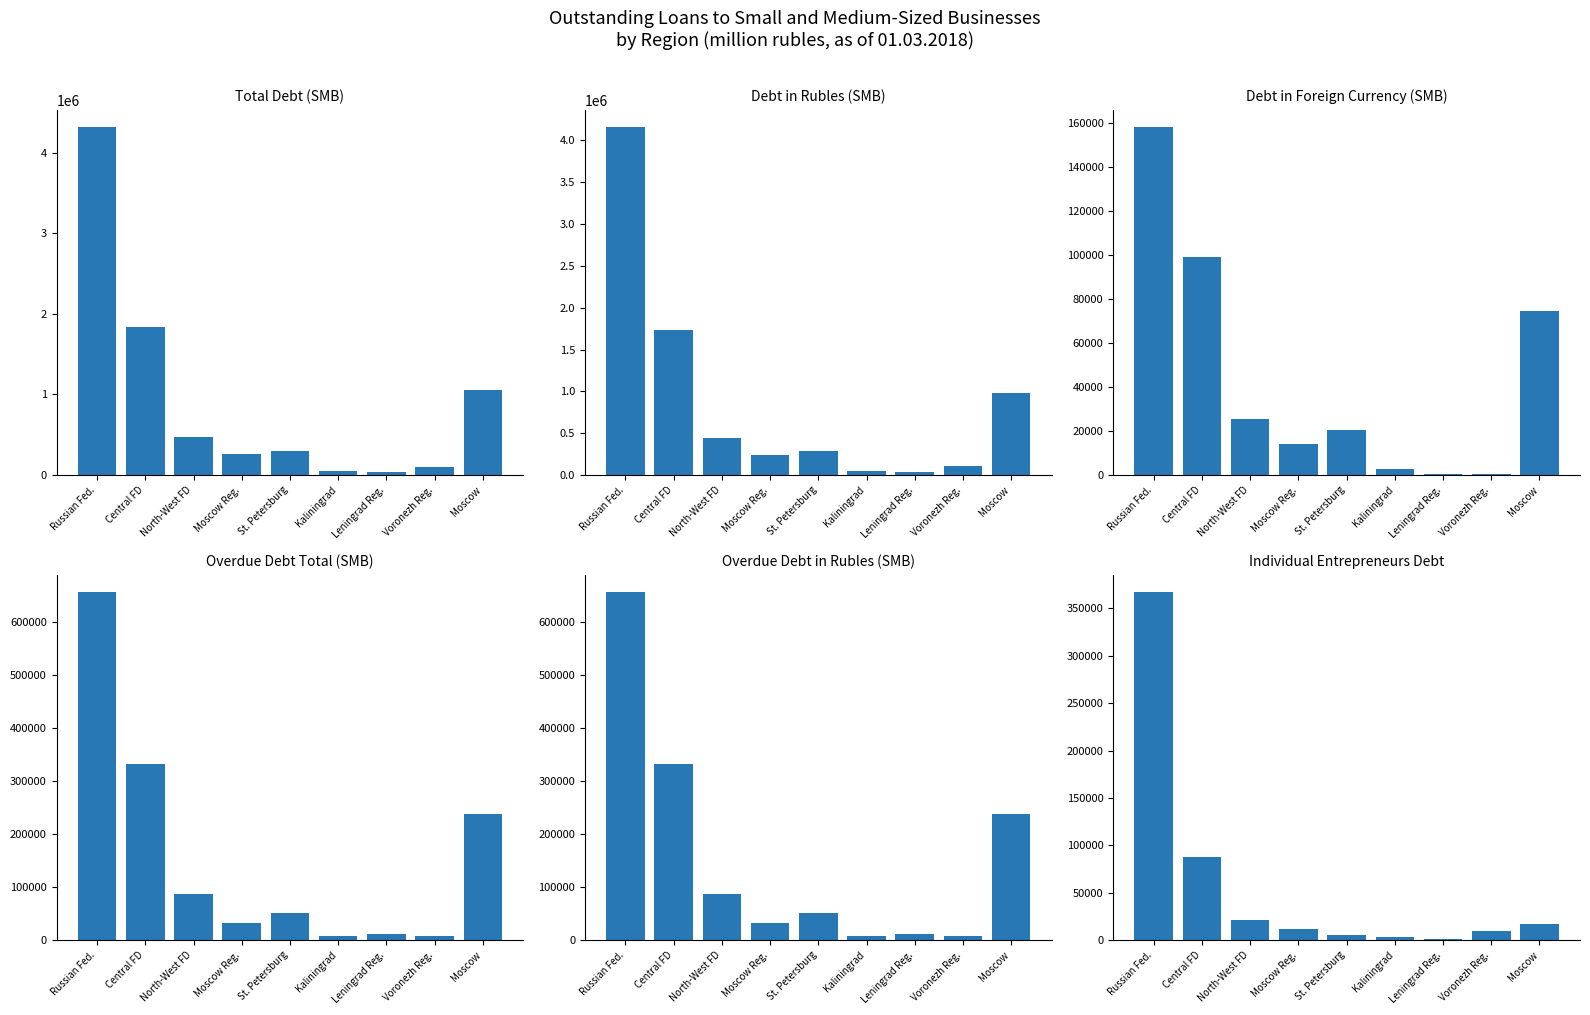

At Russian Fed., list the series in order from smallest to largest.

Debt in Foreign Currency (SMB), Individual Entrepreneurs Debt, Overdue Debt Total (SMB), Overdue Debt in Rubles (SMB), Debt in Rubles (SMB), Total Debt (SMB)